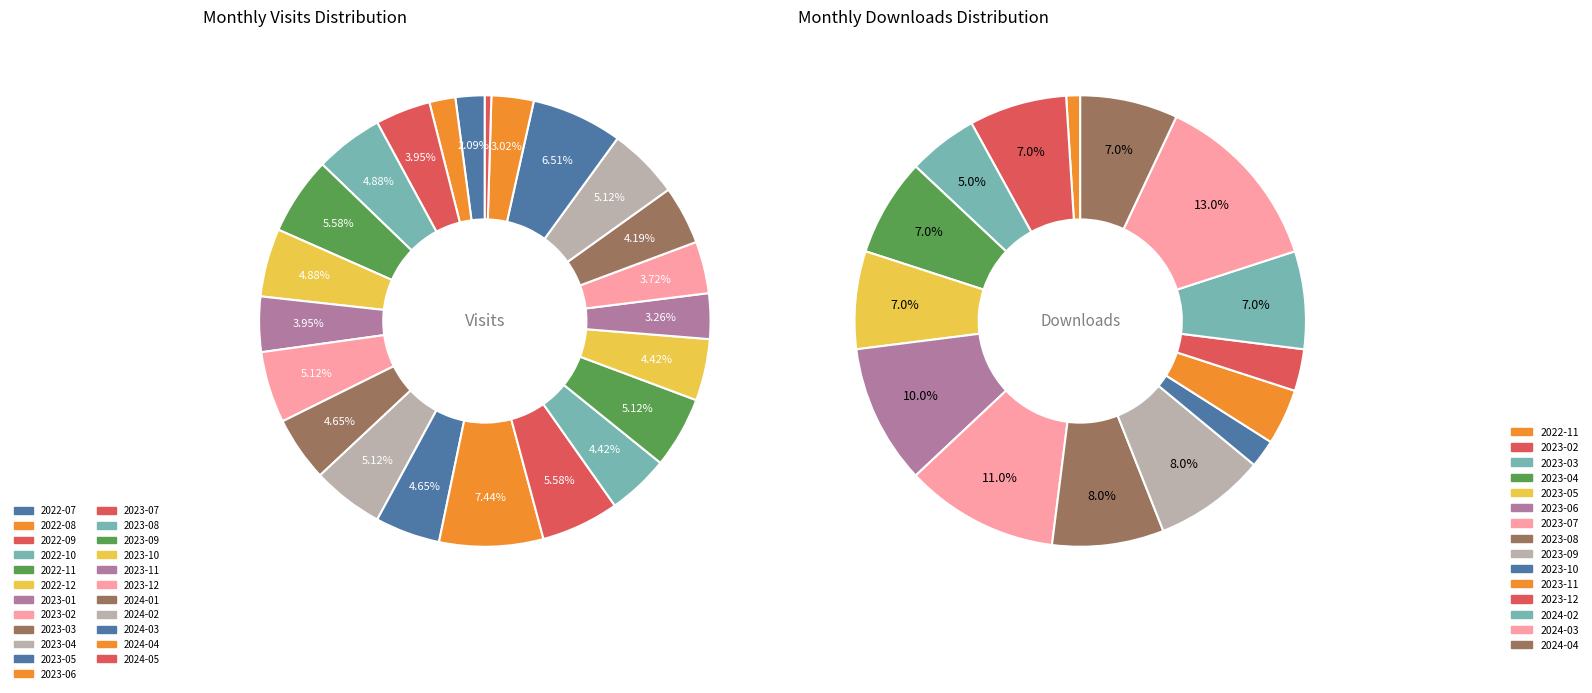

How many slices are in this pie chart?

23